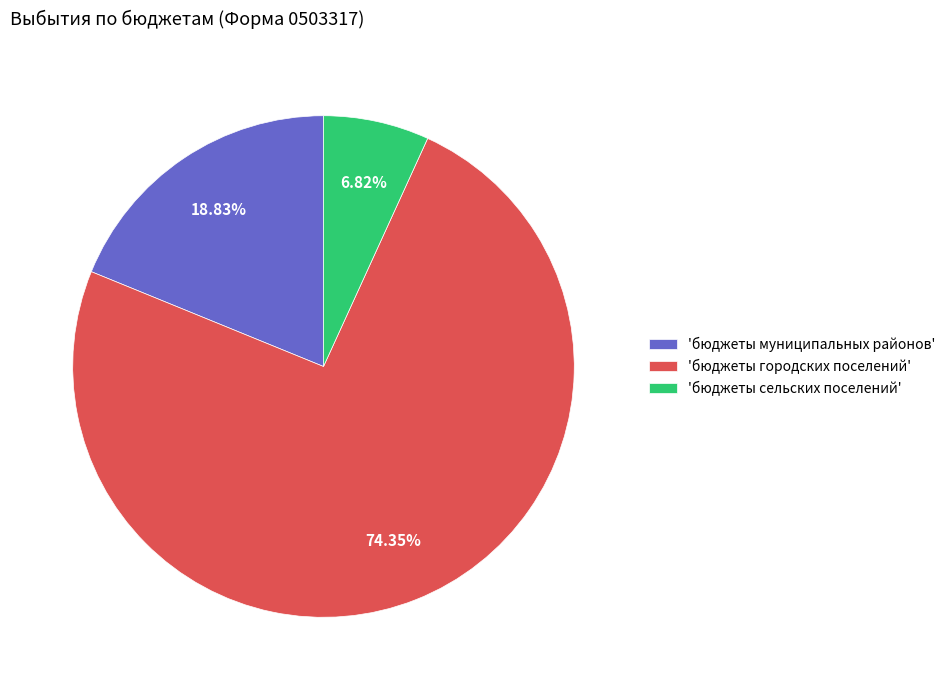

How many segments does this pie chart have?

3